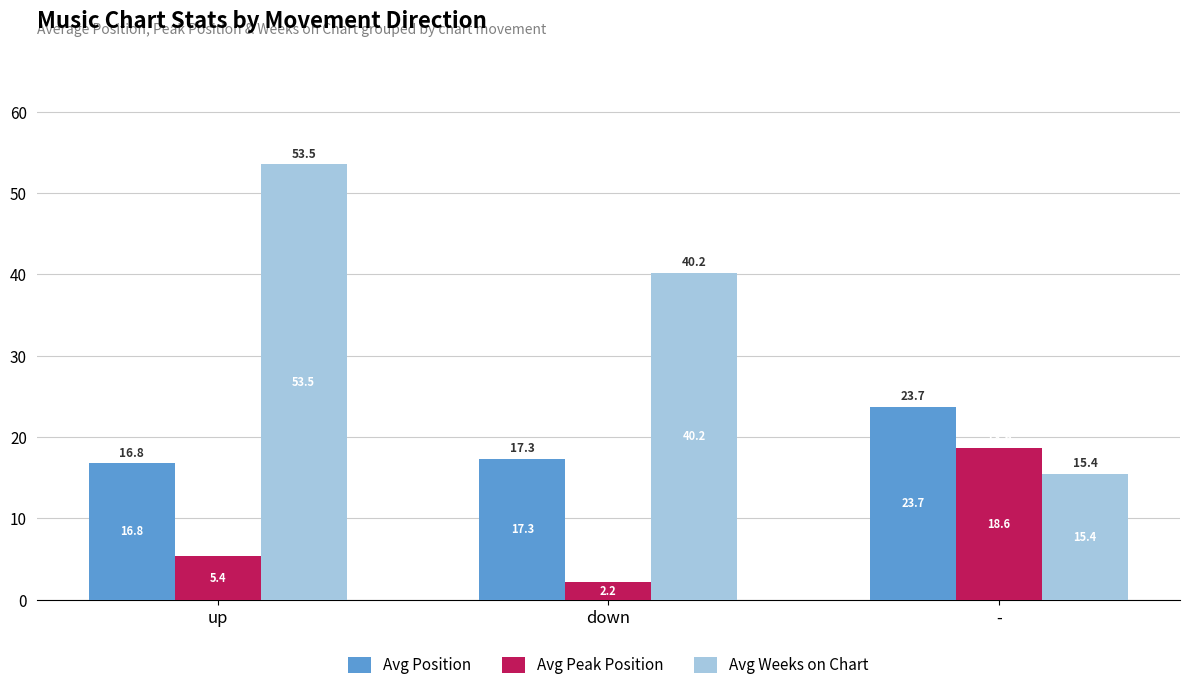

Where does the Avg Peak Position series first go above 5?

up